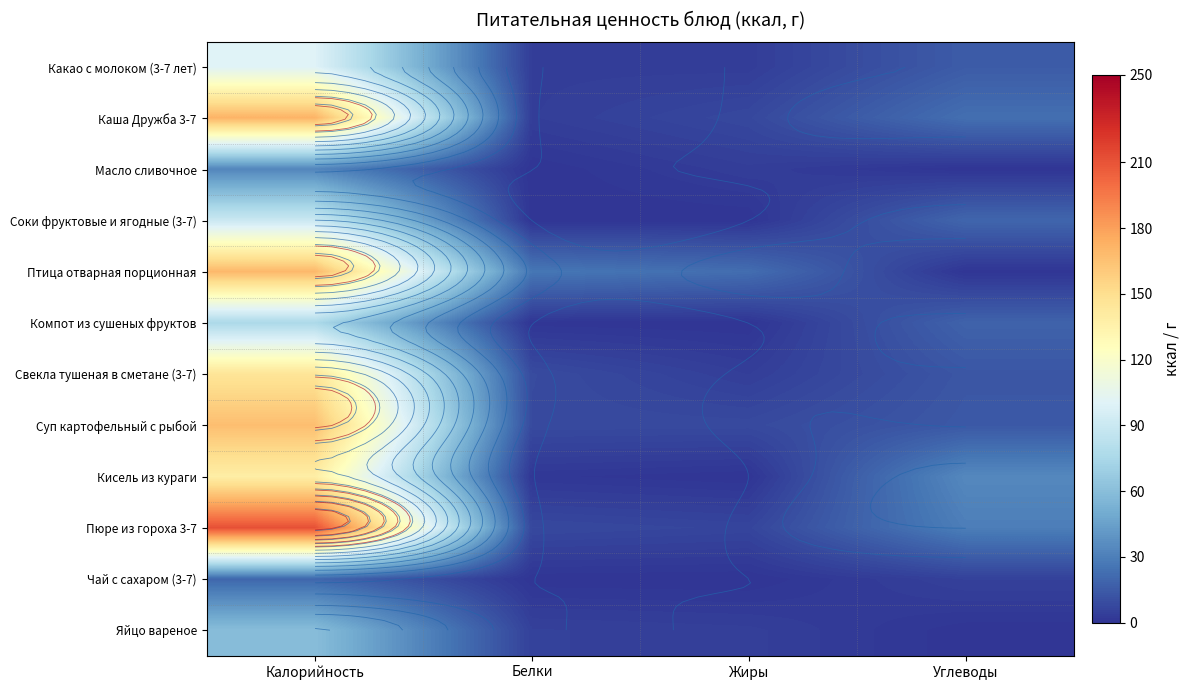

The value of Свекла тушеная в сметане (3-7) at Калорийность is 84.5. True or false?

False